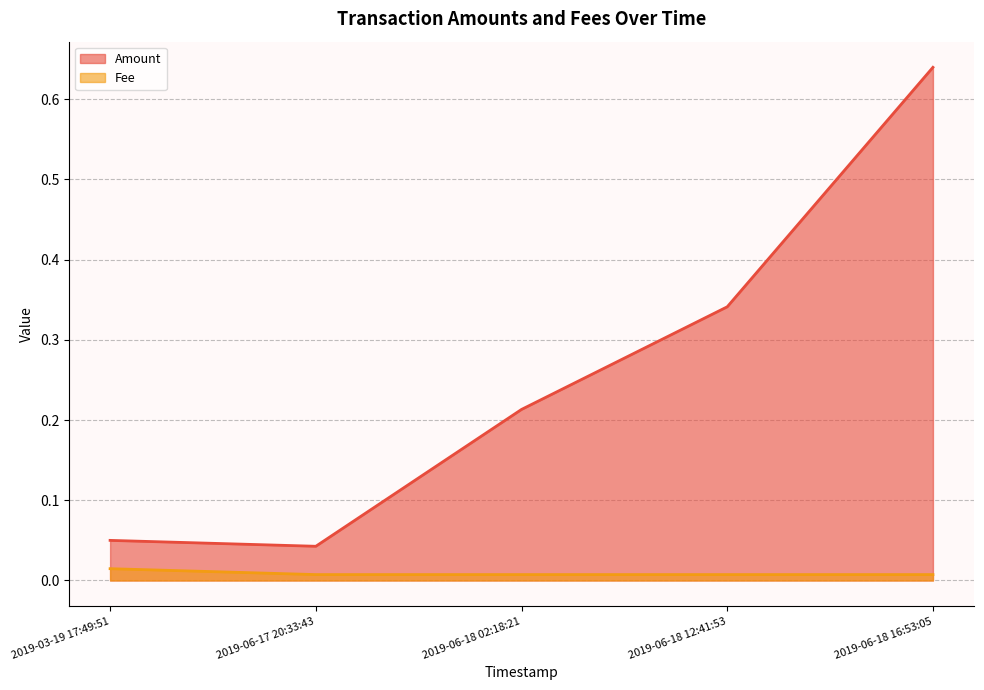

True or false: Fee and Amount cross at least once.

False